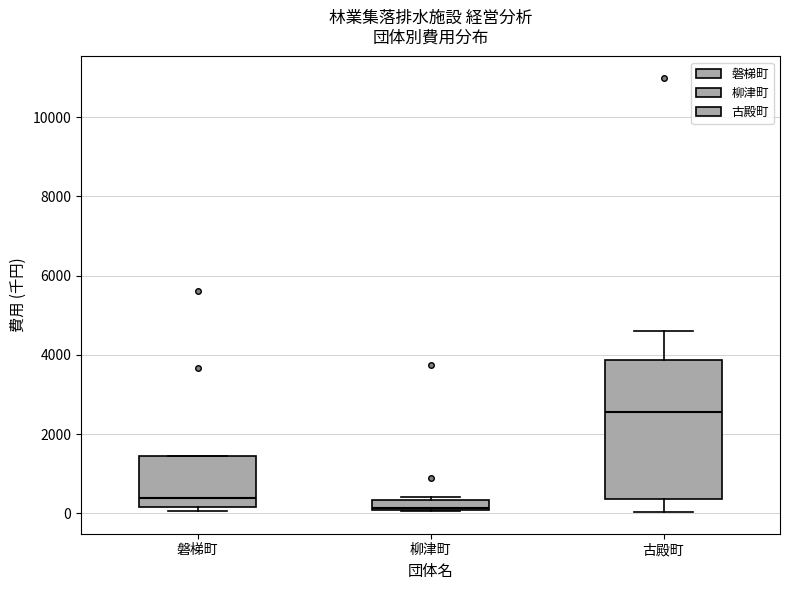

Which box's median line is the highest?

古殿町